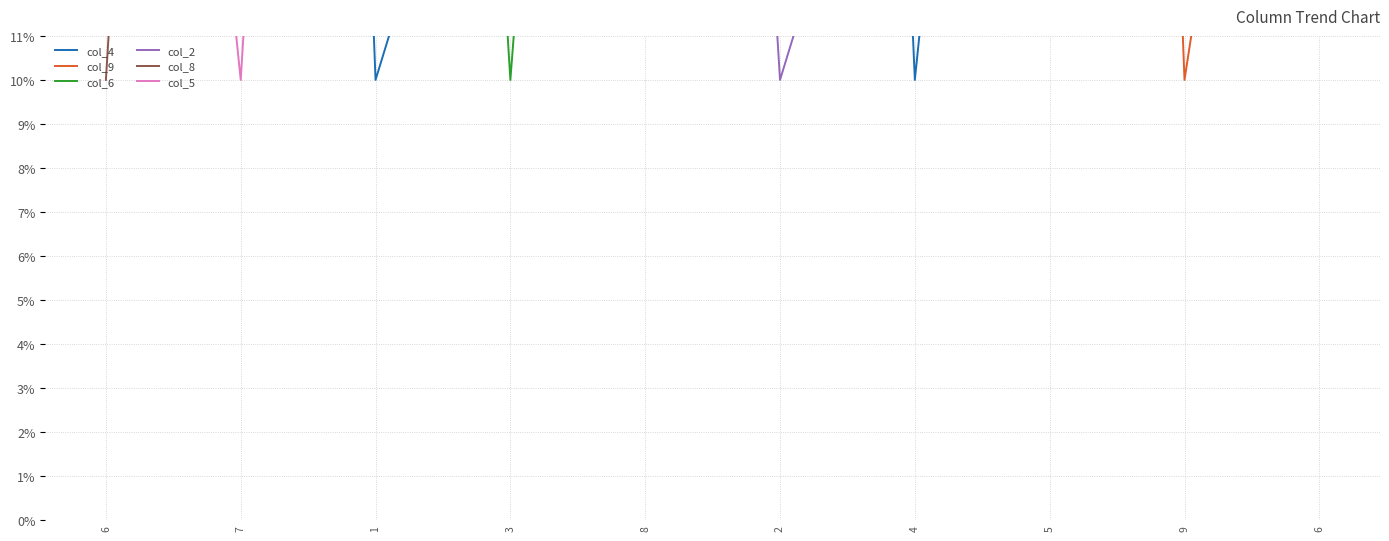

Between 6 and 1, which series saw the biggest shift?

col_4